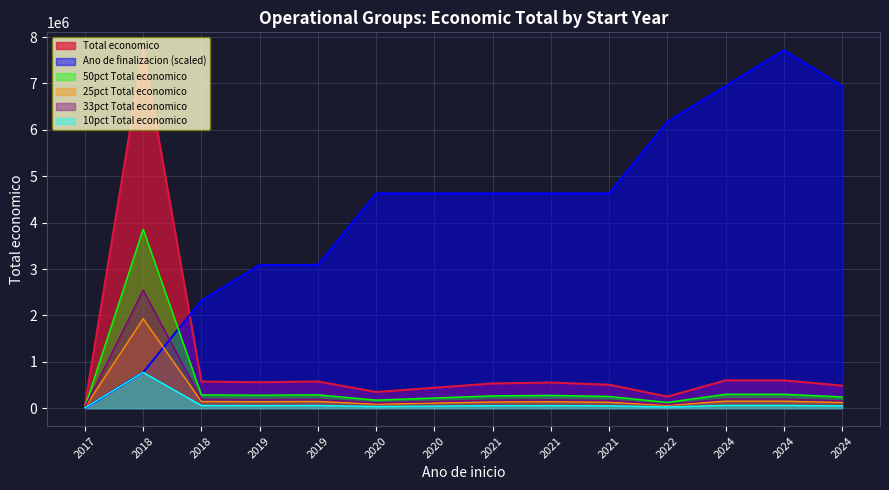

At which label does Ano de finalizacion reach its peak?

2024